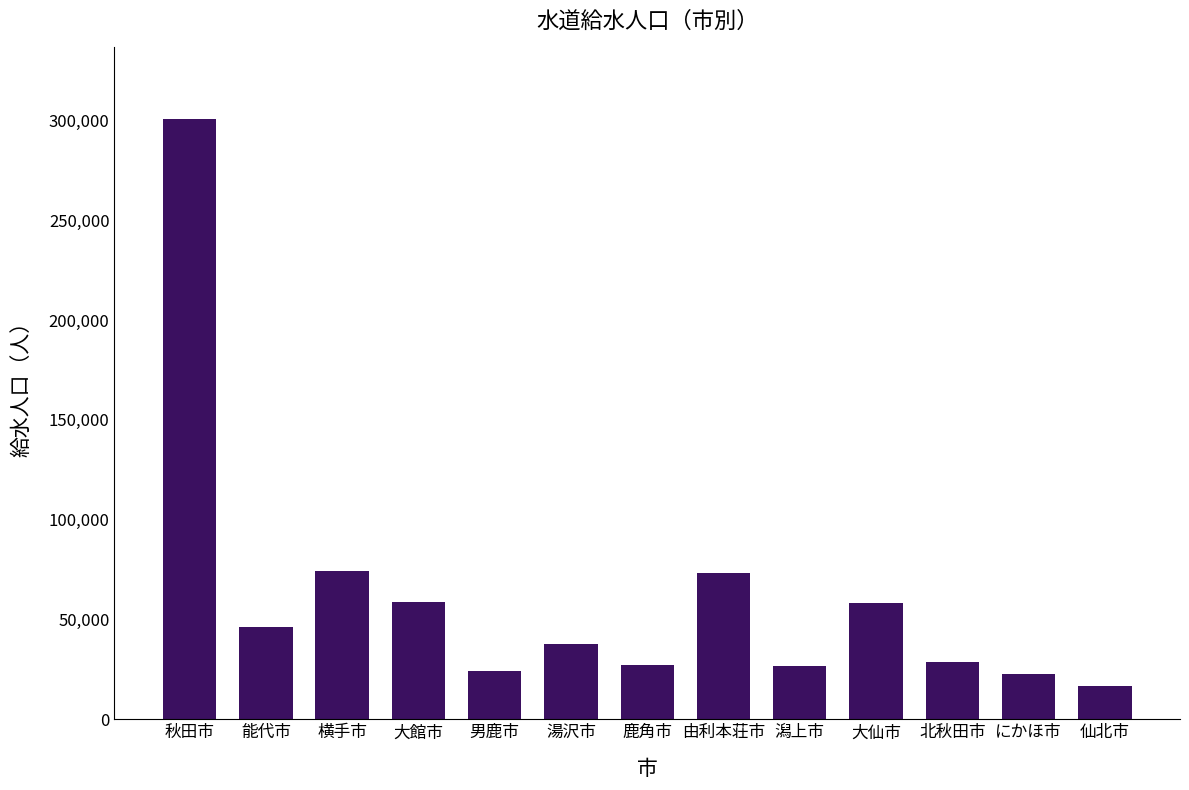

At which category does the chart reach its minimum across all series?

仙北市